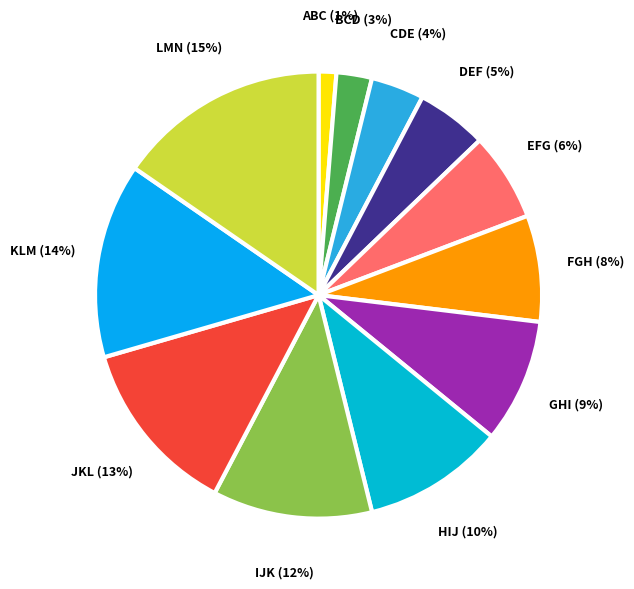

Is the sum of LMN and CDE greater than half?

No